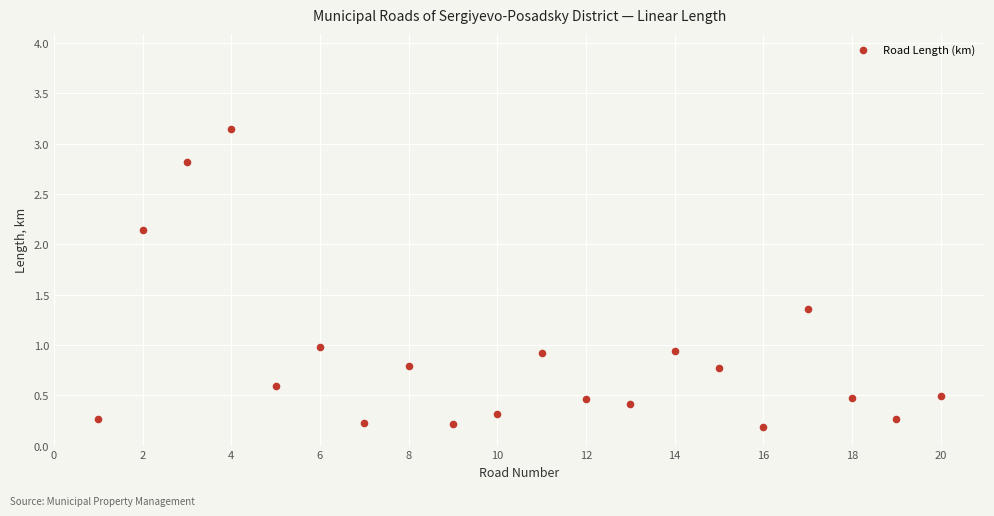

What is the range of X values (max minus min)?

19.0